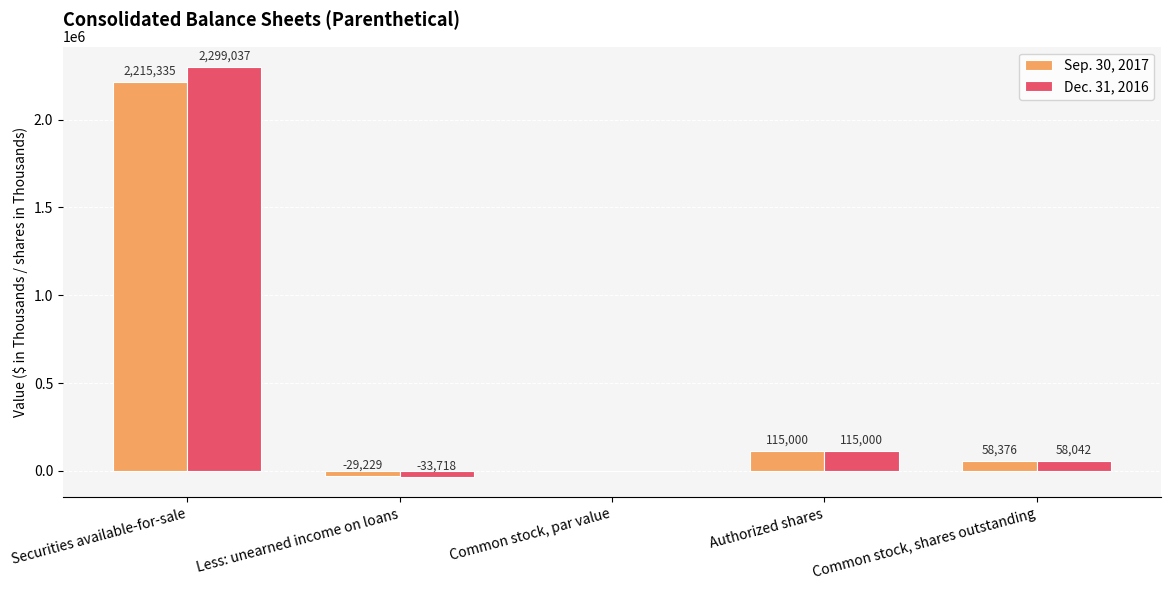

What is the highest value of the Dec. 31, 2016 series?

2299037